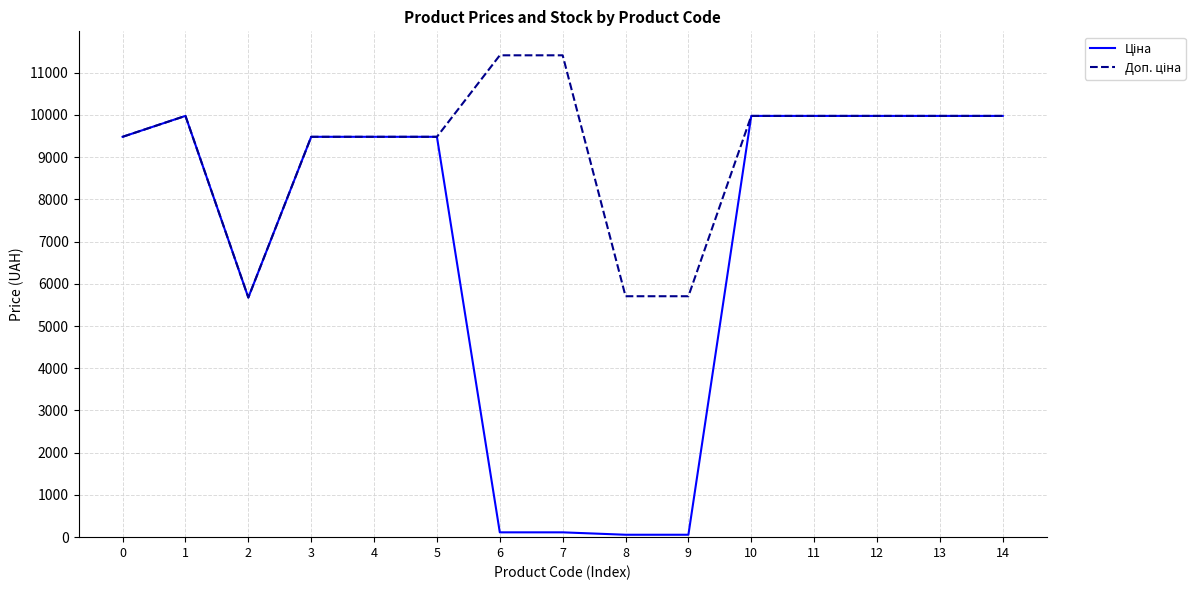

What is the total value across all series at 3?

18960.1